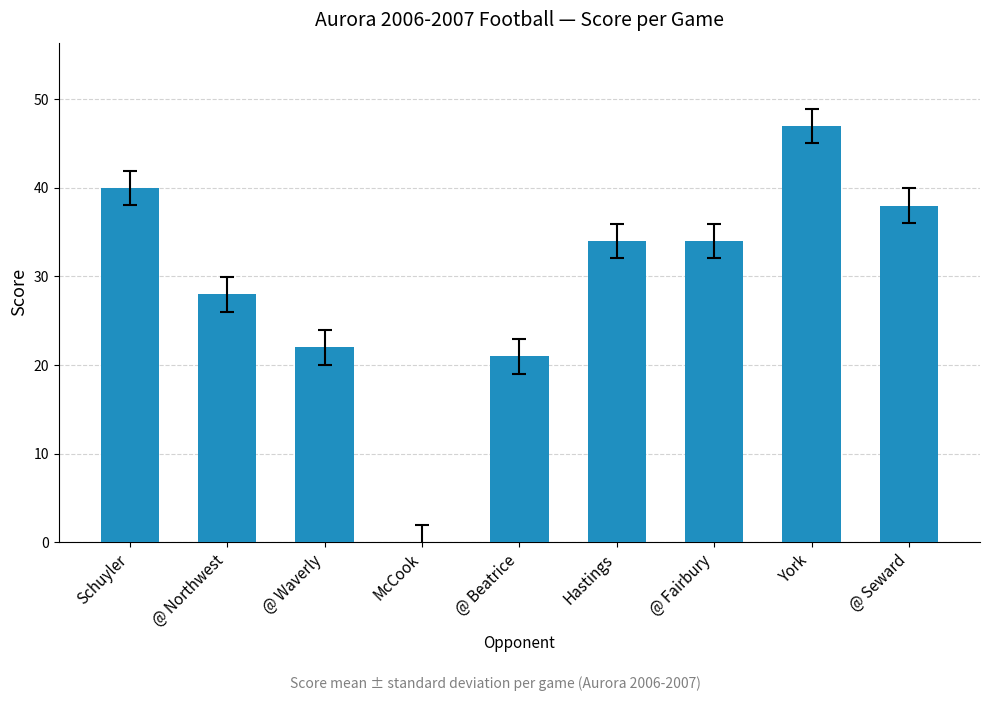

Between Hastings and York, which is larger?

York